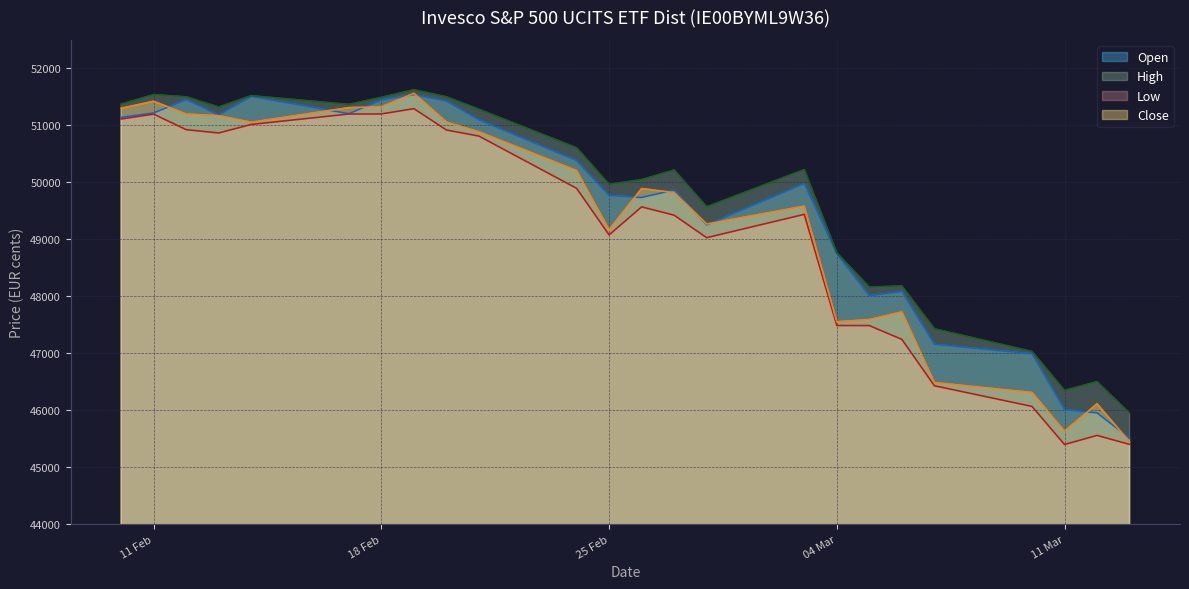

True or false: Low and Close intersect in this chart.

False